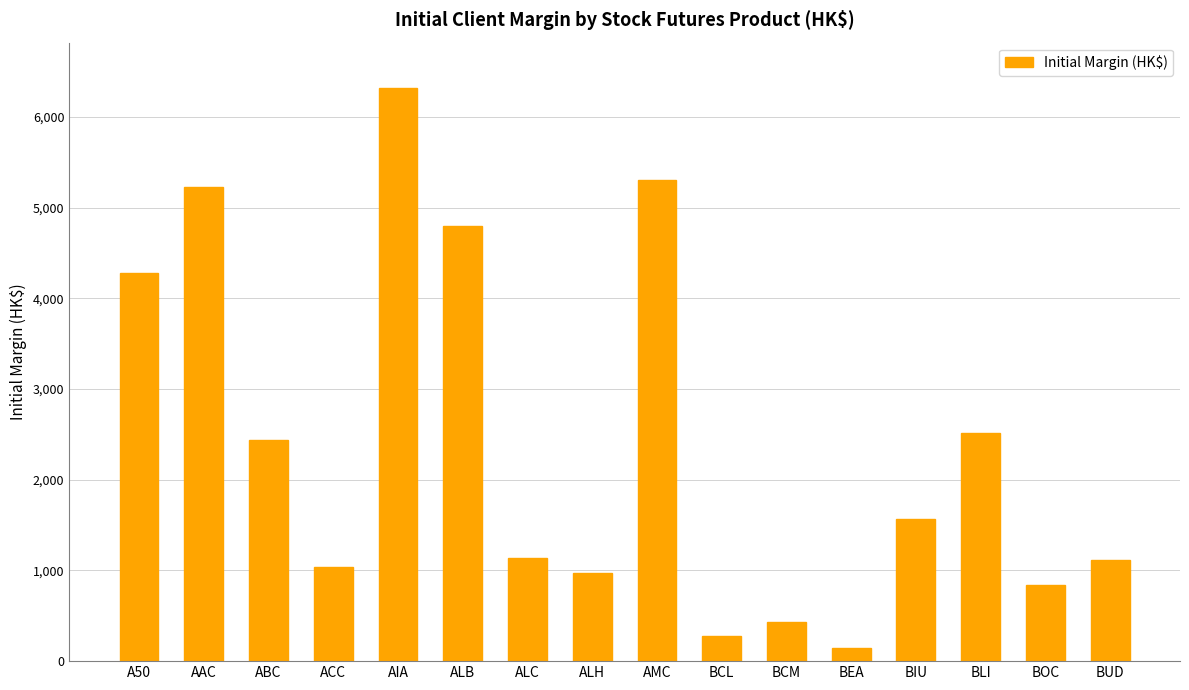

Approximately how many times larger is the value at BCM compared to ALH?

0.4